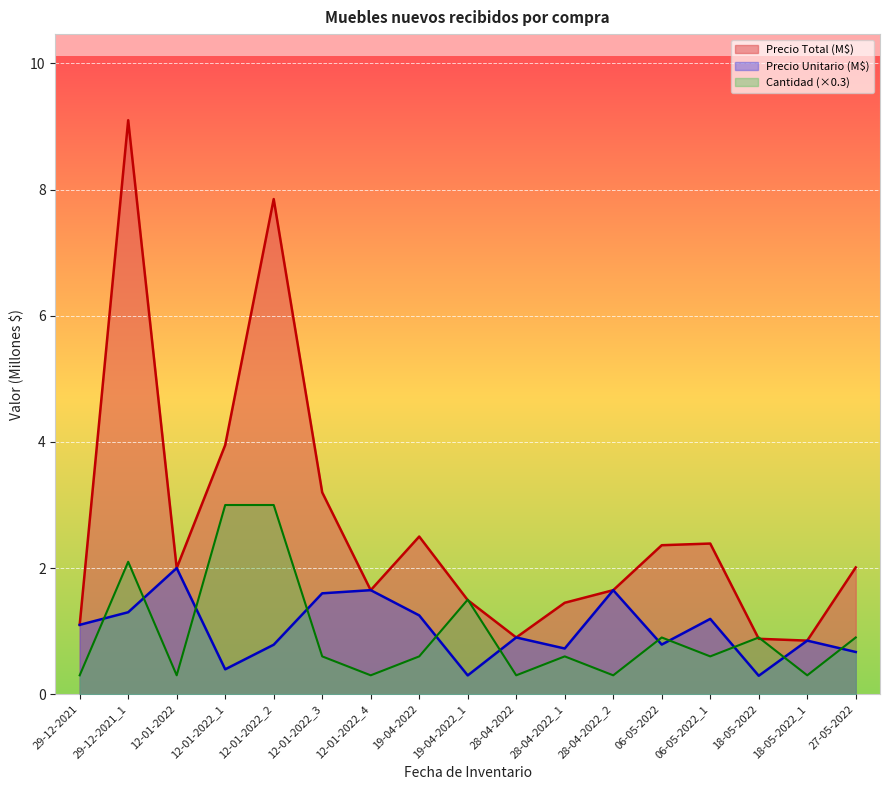

Which series has the largest range (max minus min)?

Precio Total (M$)